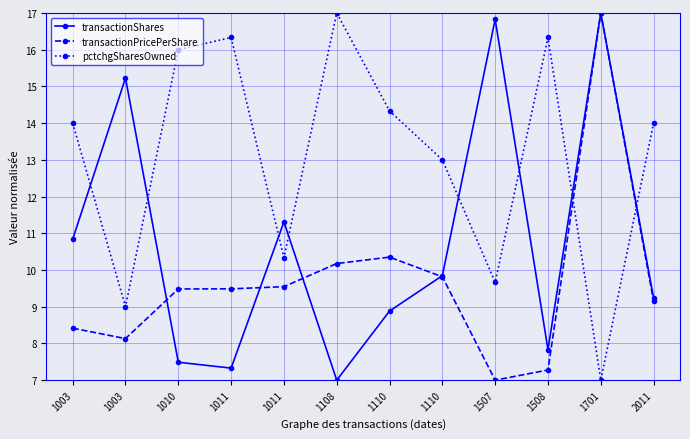

What are all the series names shown in the legend?

transactionShares, transactionPricePerShare, pctchgSharesOwned